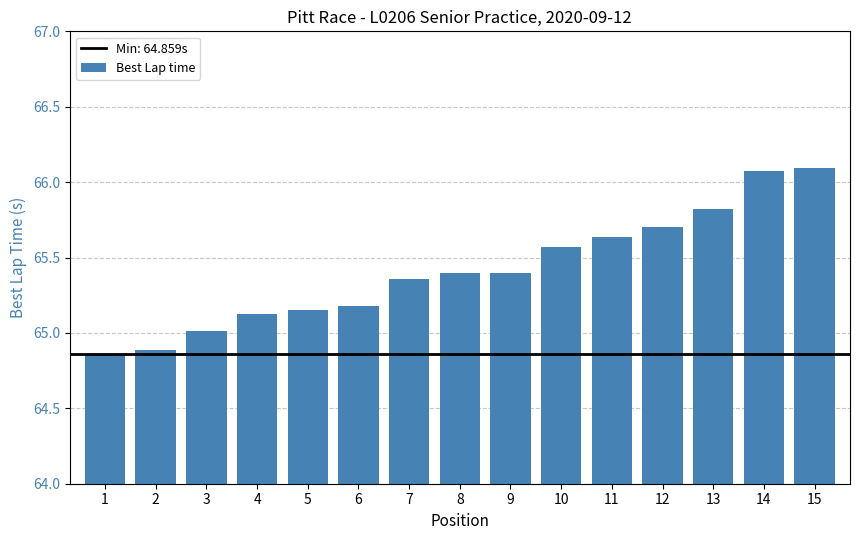

Does the chart contain stacked bars?

No